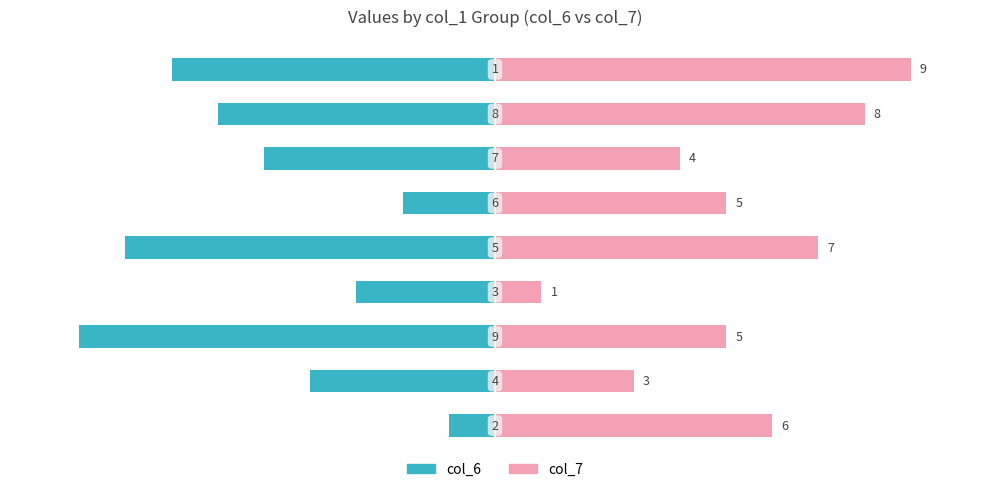

The value of col_7 at 7 is 12. True or false?

False